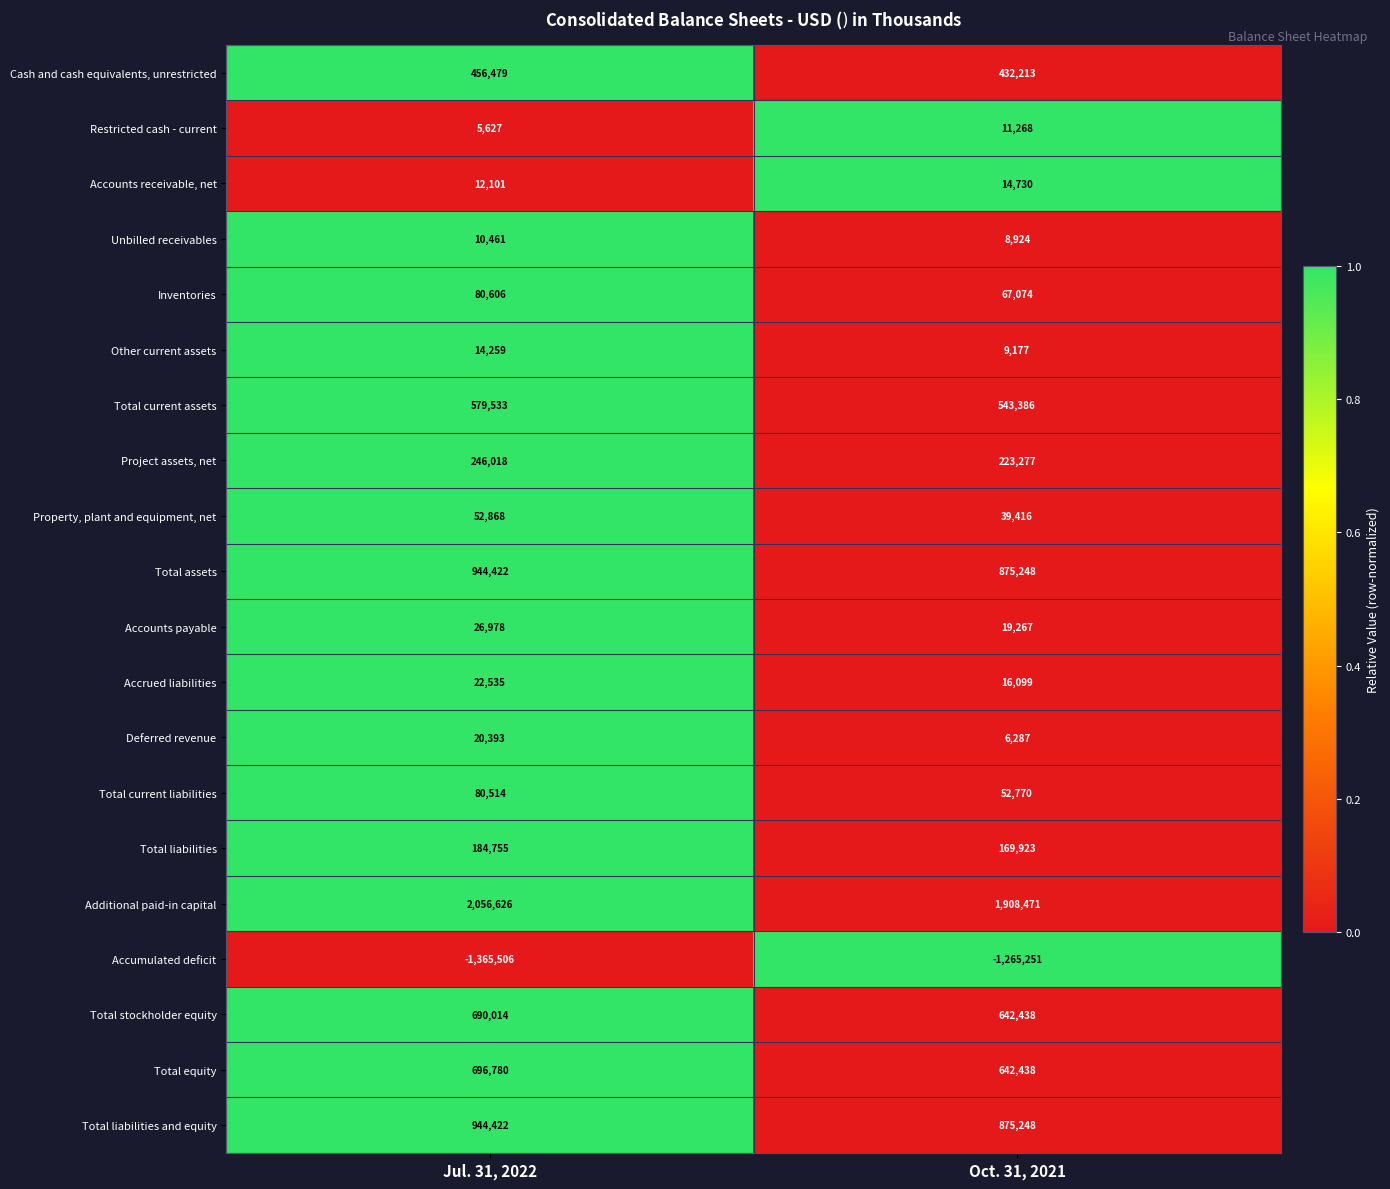

At which label is Accumulated deficit closest to -1315378?

Oct. 31, 2021